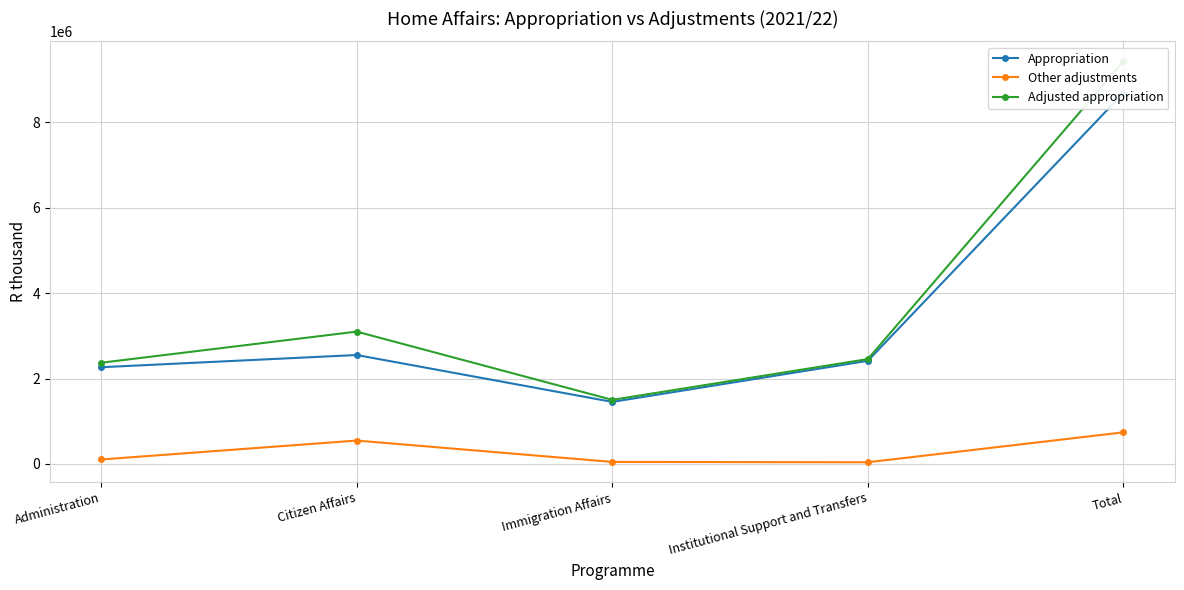

How many interior local peaks does the Appropriation series have?

1